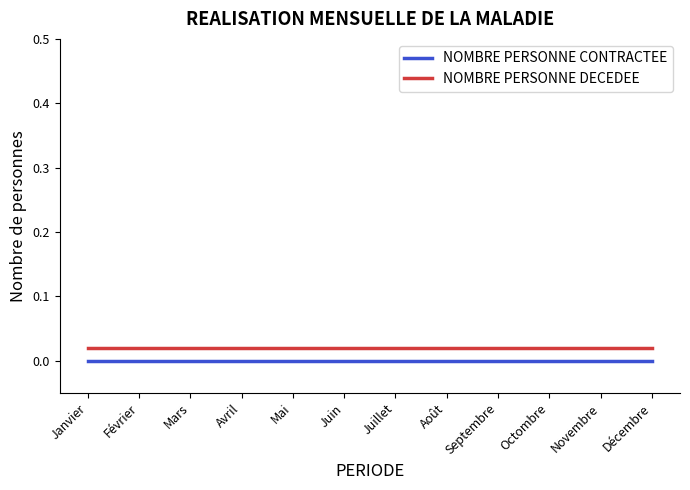

List the series in order of their peak value, highest first.

NOMBRE PERSONNE DECEDEE, NOMBRE PERSONNE CONTRACTEE